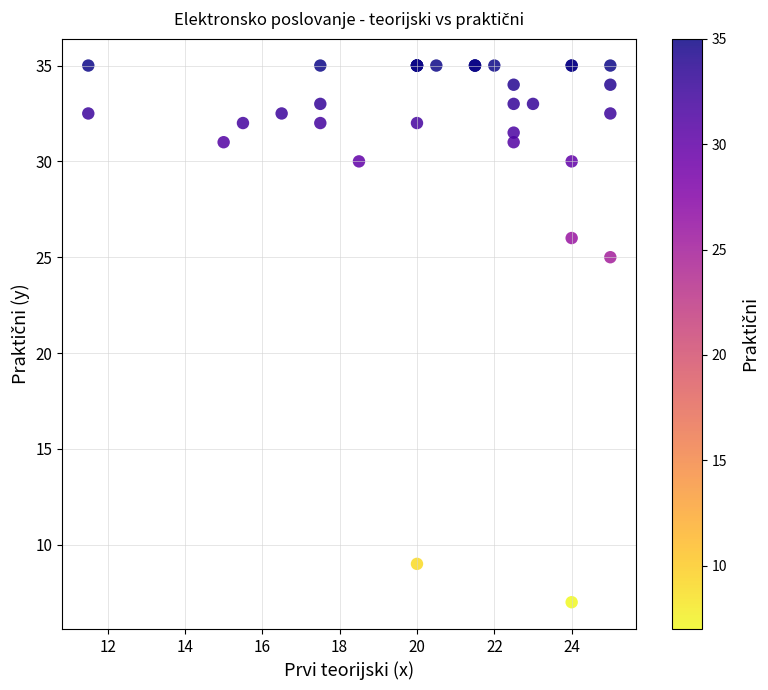

What Y value in the scatter plot is closest to 21?

25.0